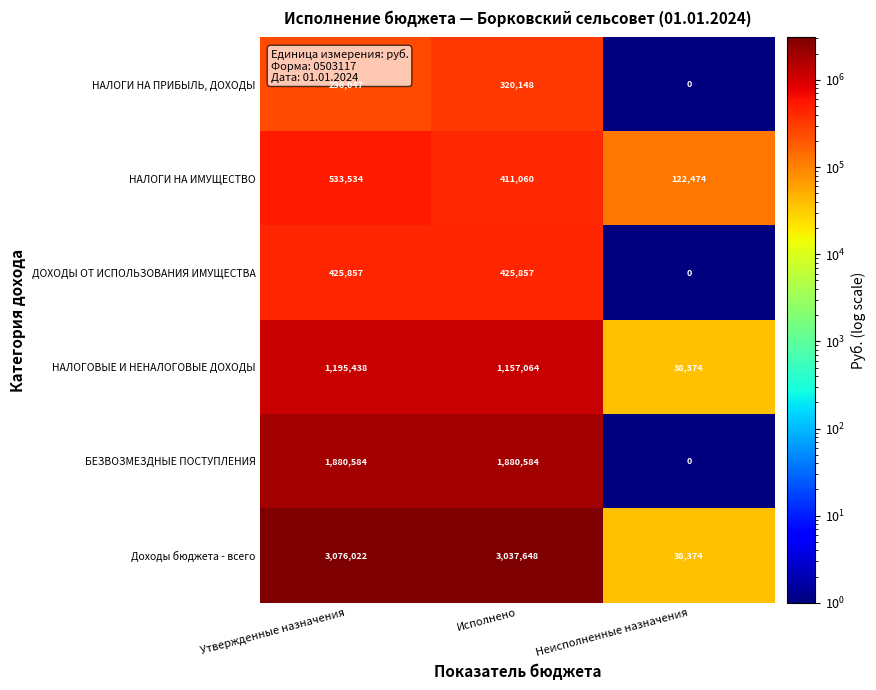

At how many categories does at least one series exceed 547007?

2